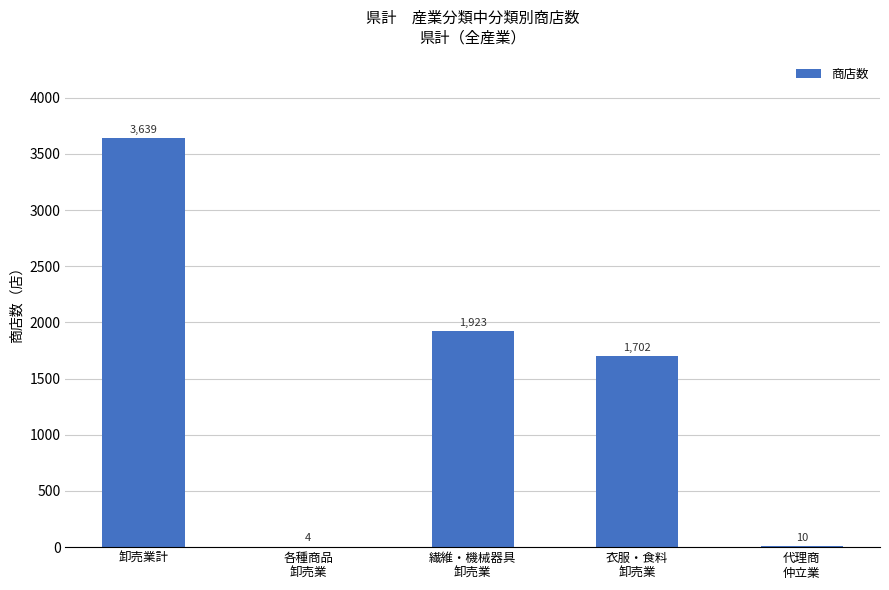

At which label does the data first exceed 1702?

卸売業計